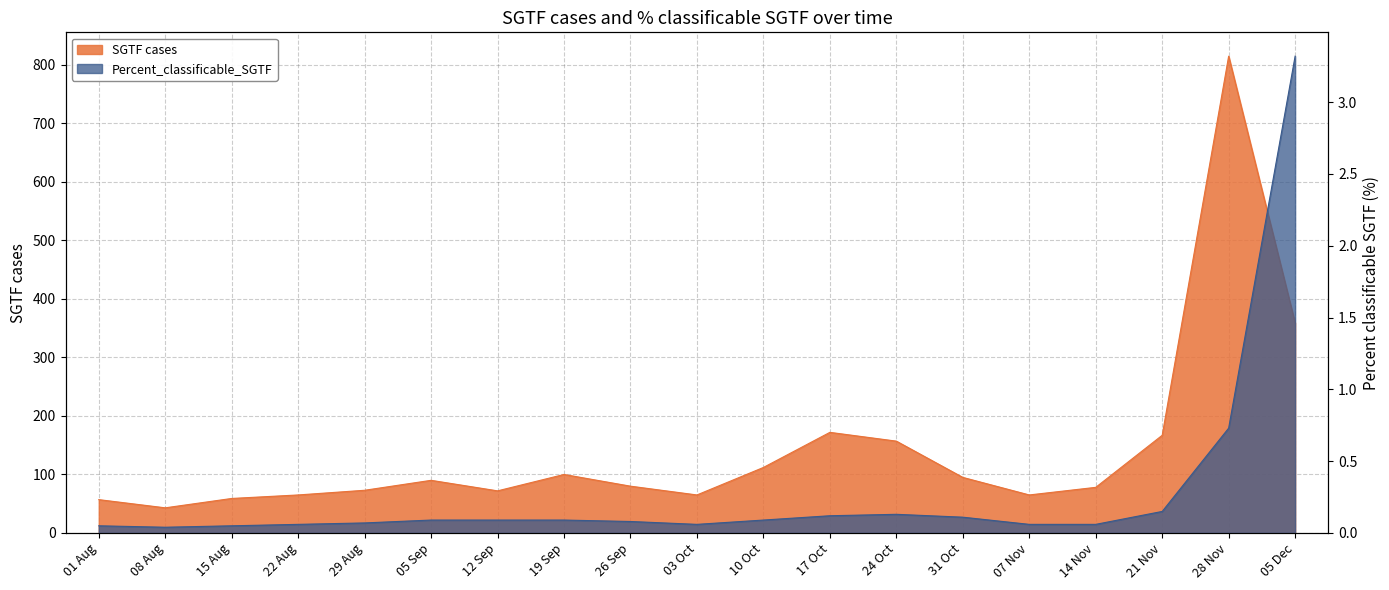

Reading left to right, transcribe all the data shown in this chart.

SGTF cases: 57.0	43.0	59.0	65.0	73.0	90.0	72.0	100.0	80.0	65.0	112.0	172.0	157.0	95.0	65.0	78.0	167.0	815.0	359.0
Percent_classificable_SGTF: 0.1	0.0	0.1	0.1	0.1	0.1	0.1	0.1	0.1	0.1	0.1	0.1	0.1	0.1	0.1	0.1	0.1	0.7	3.3